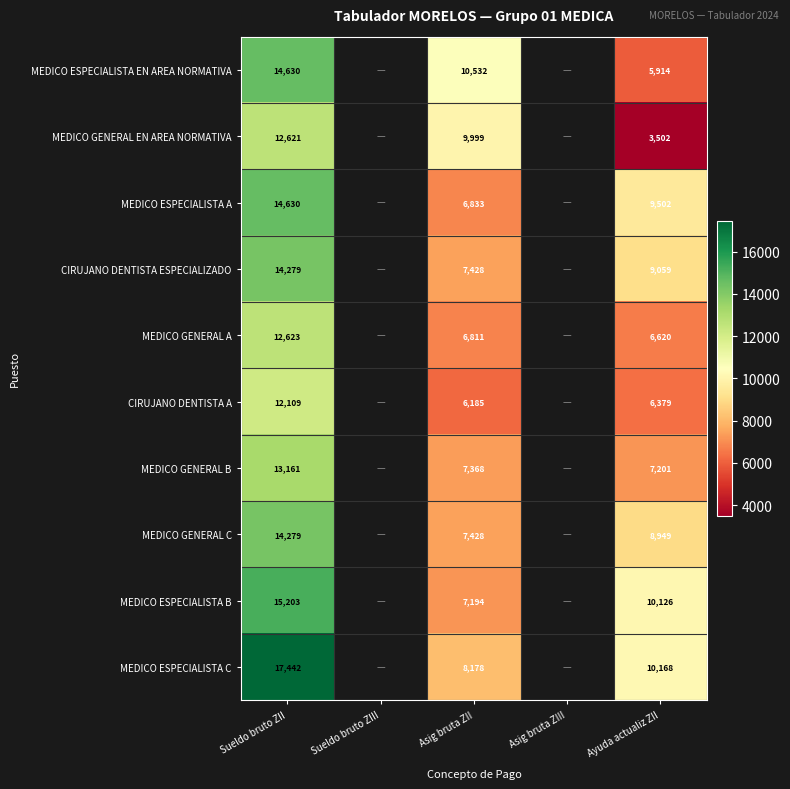

Which series changed the most between Sueldo bruto ZII and Ayuda actualiz ZII?

MEDICO GENERAL EN AREA NORMATIVA